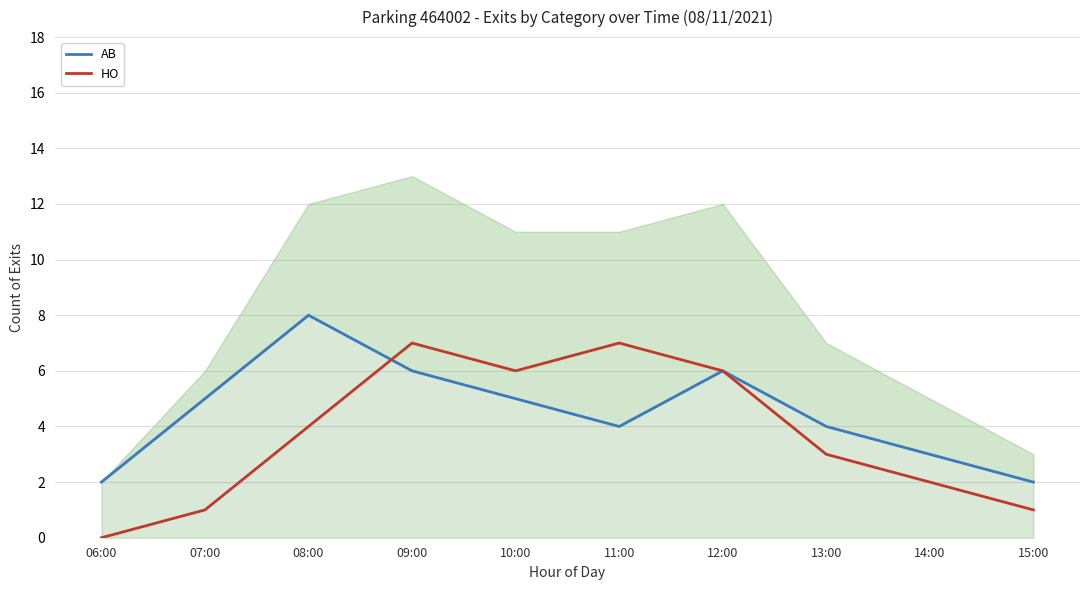

What is the label of the 2nd point from the left?

07:00